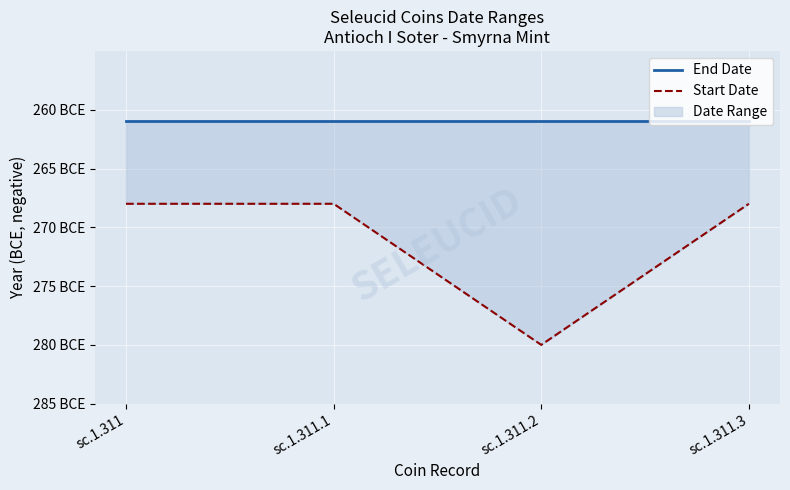

How many interior local valleys does the Start Date series have?

1